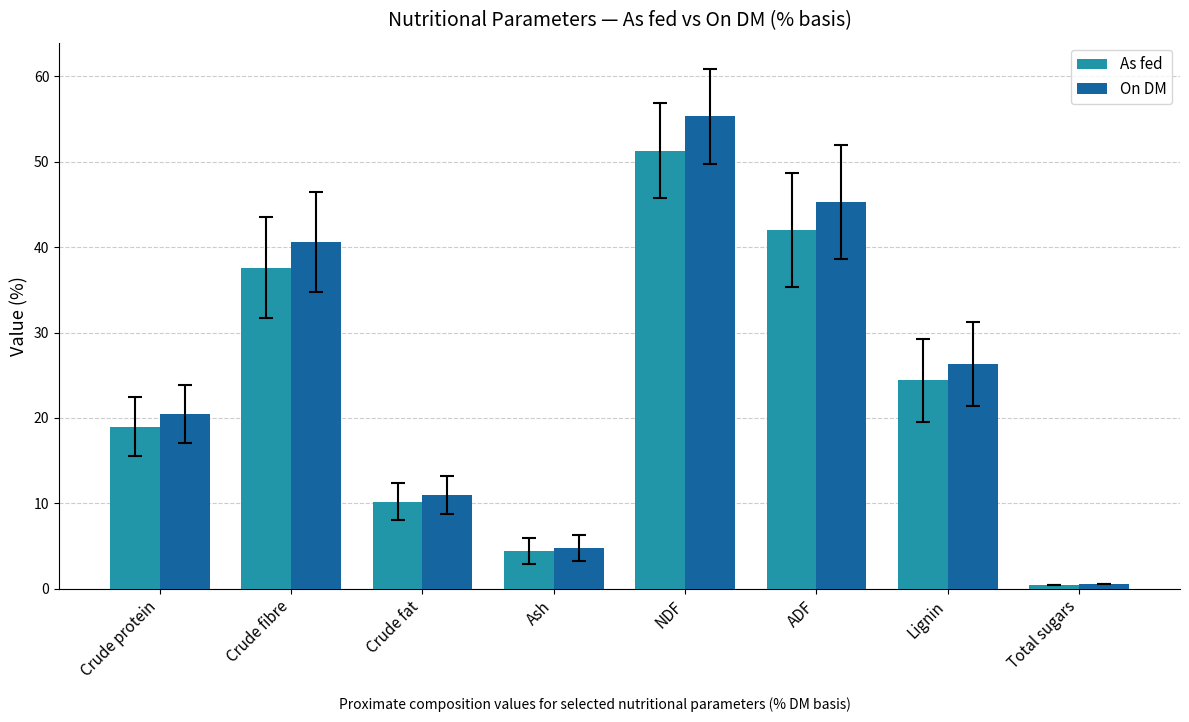

At which label does As fed reach its minimum?

Total sugars